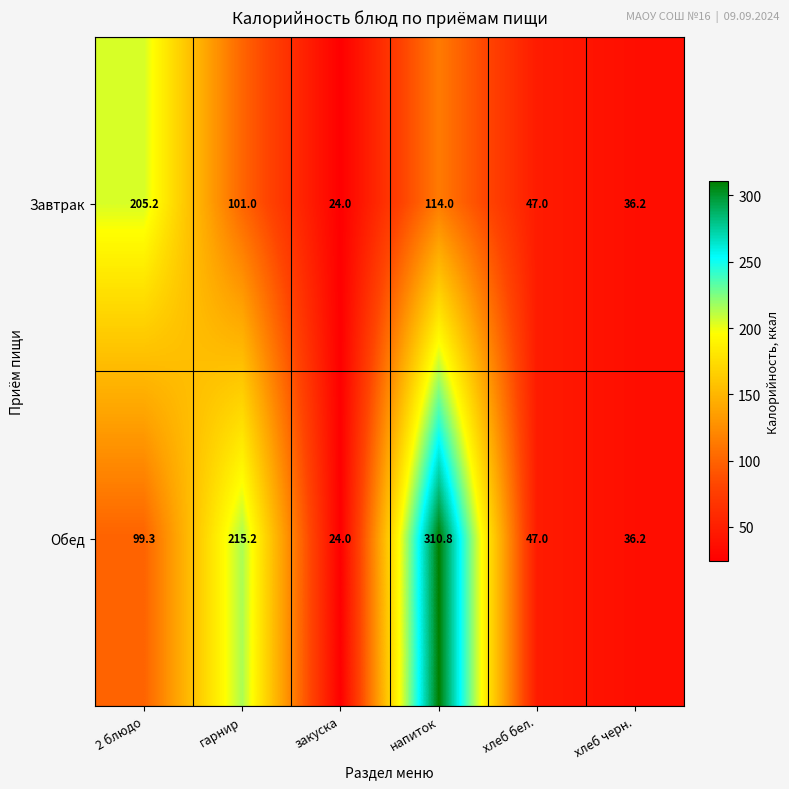

Where is Завтрак nearest to the value 114?

напиток